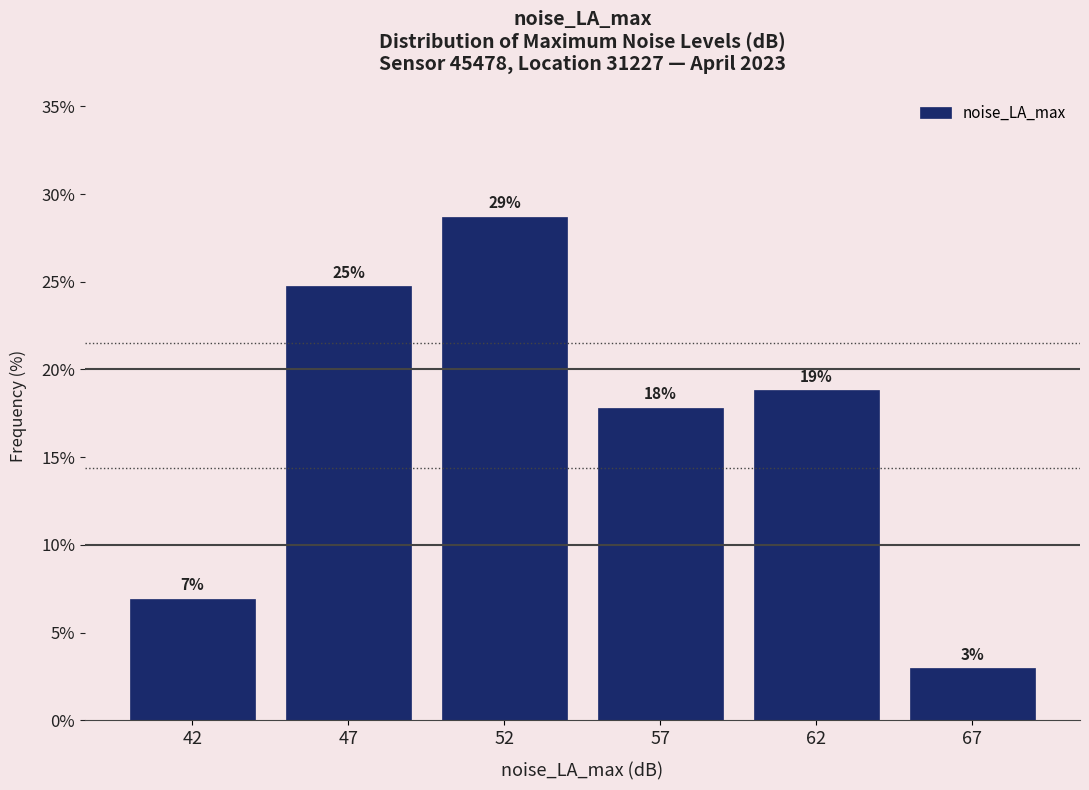

How many bars are there in total?

6